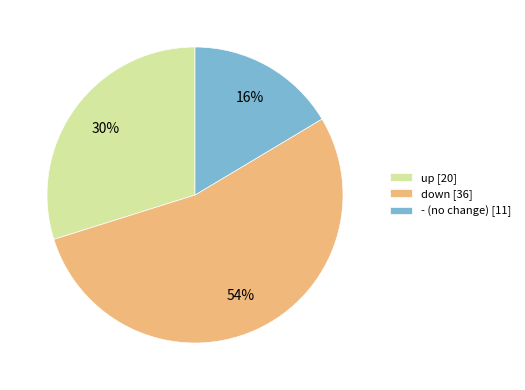

How many segments does this pie chart have?

3